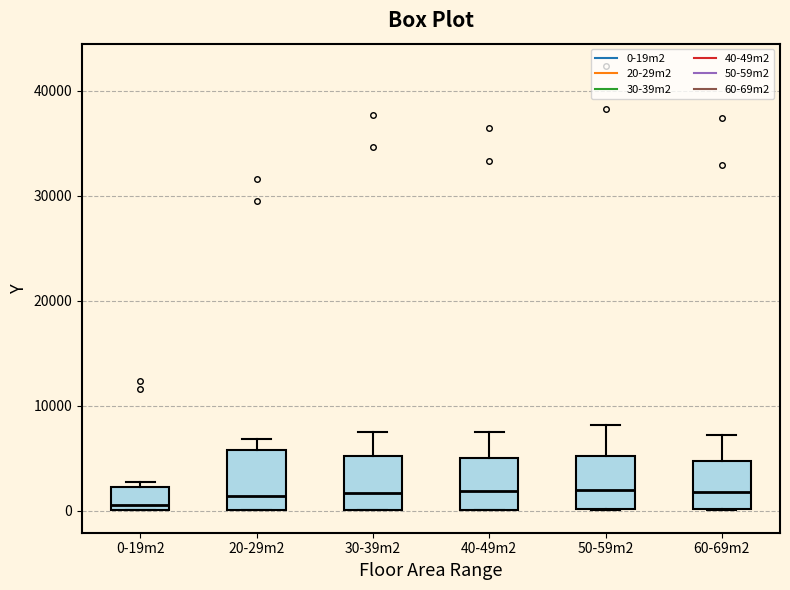

Reading left to right, transcribe this box plot: for each box, give where its median line is, the range the box spans, and where its two whiskers end, as read against the y-axis. The values are not printed on the chart, so give them approximately, as read against the axis.

0-19m2: median 1000, box 0 to 2000, whiskers 0 to 3000
20-29m2: median 1000, box 0 to 6000, whiskers 0 to 7000
30-39m2: median 2000, box 0 to 5000, whiskers 0 to 7000
40-49m2: median 2000, box 0 to 5000, whiskers 0 to 7000
50-59m2: median 2000, box 0 to 5000, whiskers 0 to 8000
60-69m2: median 2000, box 0 to 5000, whiskers 0 to 7000